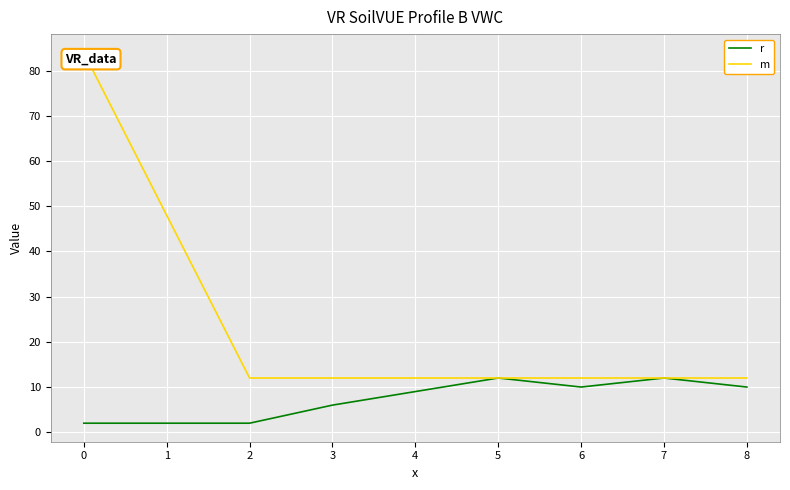

Which series has the widest spread of values?

m